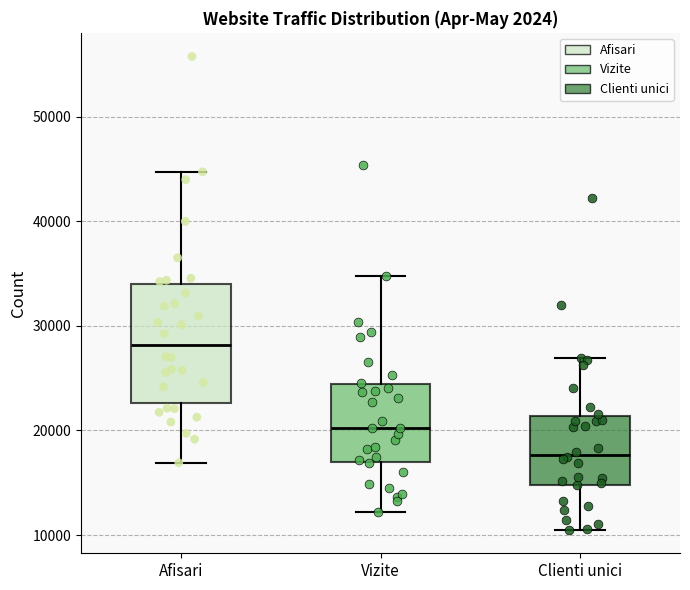

Which box is the tallest, from its lower edge to its upper edge?

Afisari